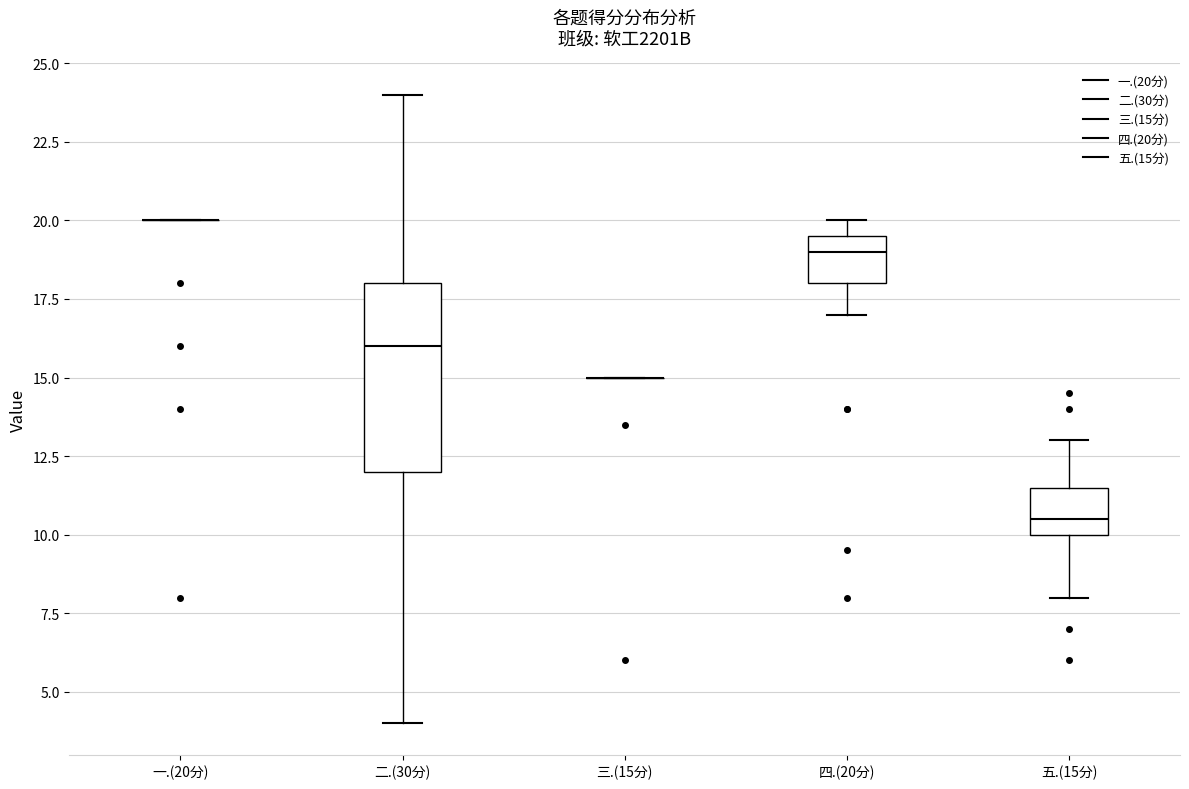

Reading left to right, read every box against the y-axis: the position of its median line, the range the box covers, and the ends of its whiskers. The values are not printed on the chart, so give them approximately, as read against the axis.

一.(20分): box collapsed to a line at 20.0, whiskers 20.0 to 20.0
二.(30分): median 16.0, box 12.0 to 18.0, whiskers 4.0 to 24.0
三.(15分): box collapsed to a line at 15.0, whiskers 15.0 to 15.0
四.(20分): median 19.0, box 18.0 to 19.5, whiskers 17.0 to 20.0
五.(15分): median 10.5, box 10.0 to 11.5, whiskers 8.0 to 13.0